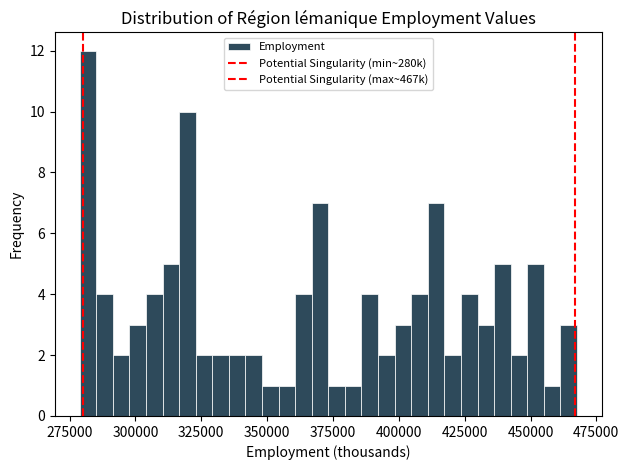

Around what value on the x-axis is the tallest bar? Give the approximate position of its centre, as read against the axis.

280000